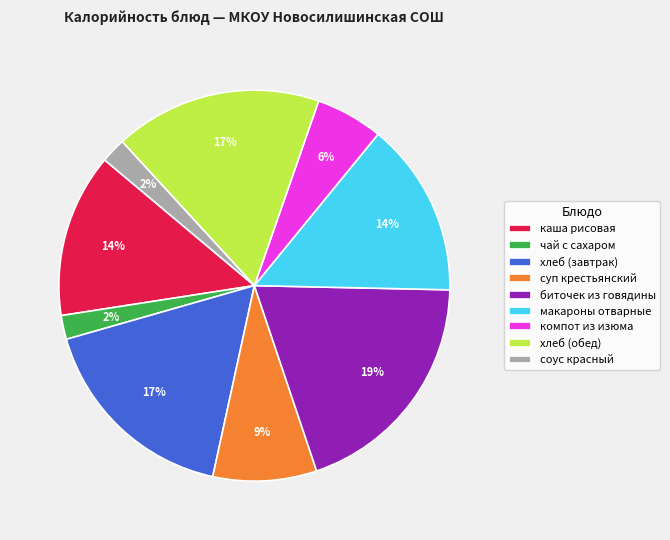

Is it true that хлеб (обед) is 17% of the pie?

True